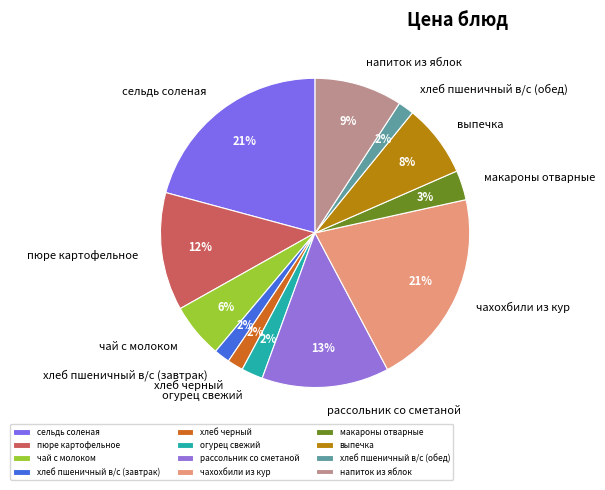

To the nearest percent, what portion does хлеб пшеничный в/с (завтрак) represent?

2%